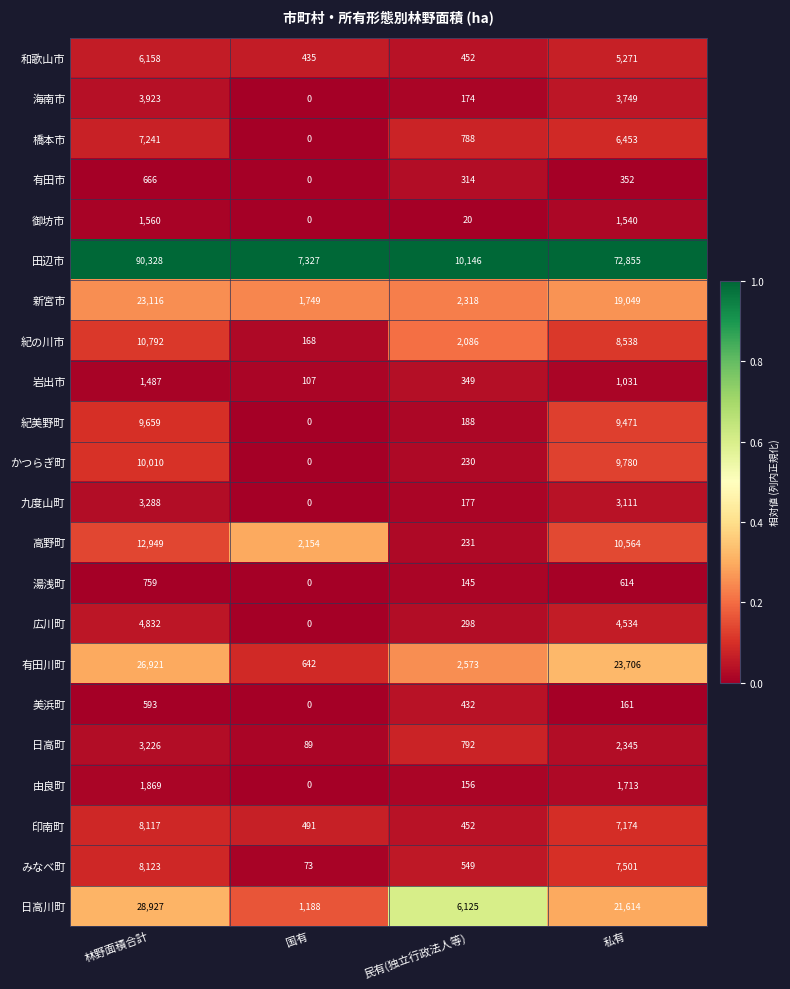

What is the difference between the maximum and minimum values in the 田辺市 series?

83001